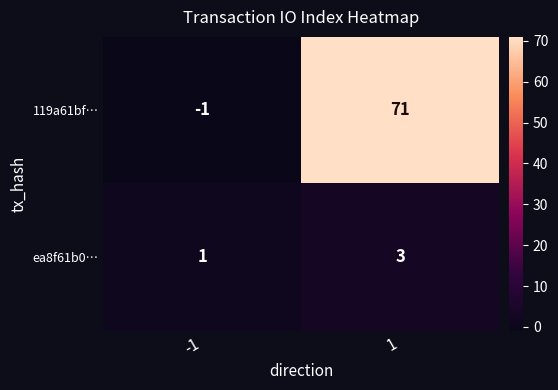

Between -1 and 1, which series saw the biggest shift?

119a61bf…